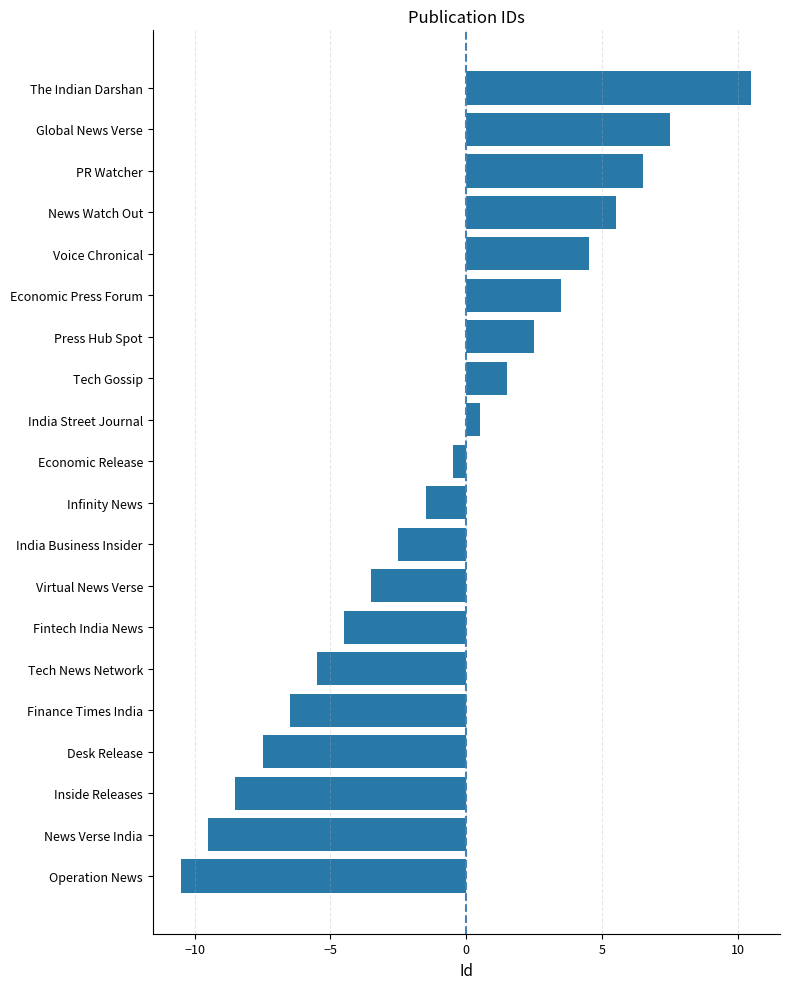

Rank the categories by value from highest to lowest.

The Indian Darshan, Global News Verse, PR Watcher, News Watch Out, Voice Chronical, Economic Press Forum, Press Hub Spot, Tech Gossip, India Street Journal, Economic Release, Infinity News, India Business Insider, Virtual News Verse, Fintech India News, Tech News Network, Finance Times India, Desk Release, Inside Releases, News Verse India, Operation News